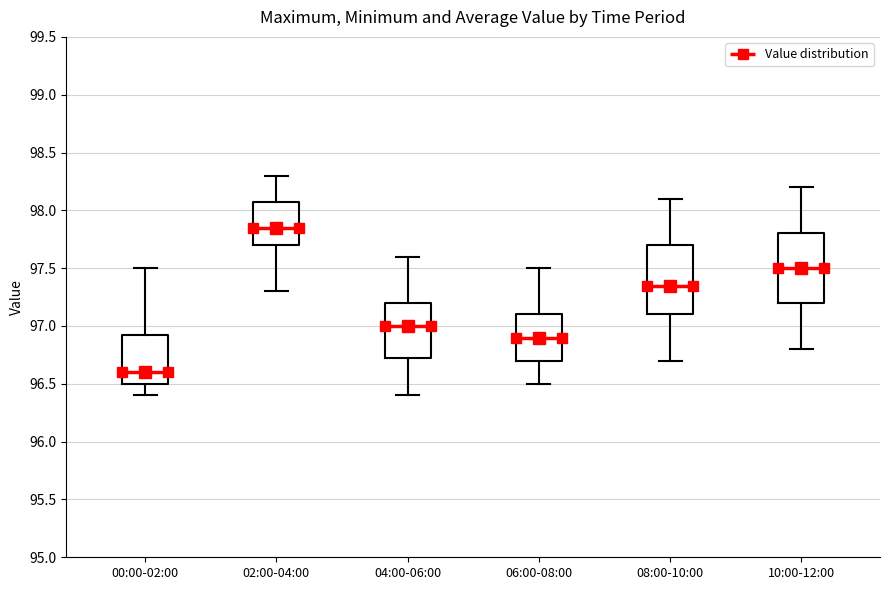

Reading left to right, transcribe this box plot: for each box, give where its median line is, the range the box spans, and where its two whiskers end, as read against the y-axis. The values are not printed on the chart, so give them approximately, as read against the axis.

00:00-02:00: median 96.60, box 96.50 to 96.95, whiskers 96.40 to 97.50
02:00-04:00: median 97.85, box 97.70 to 98.10, whiskers 97.30 to 98.30
04:00-06:00: median 97.00, box 96.75 to 97.20, whiskers 96.40 to 97.60
06:00-08:00: median 96.90, box 96.70 to 97.10, whiskers 96.50 to 97.50
08:00-10:00: median 97.35, box 97.10 to 97.70, whiskers 96.70 to 98.10
10:00-12:00: median 97.50, box 97.20 to 97.80, whiskers 96.80 to 98.20